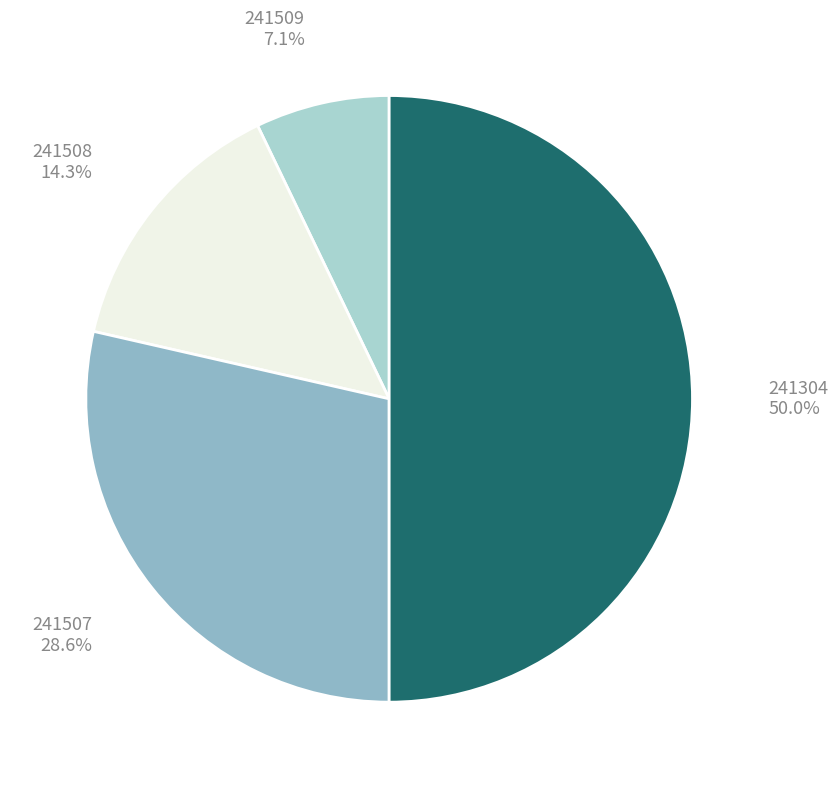

To the nearest percent, what portion does 241508 represent?

14%